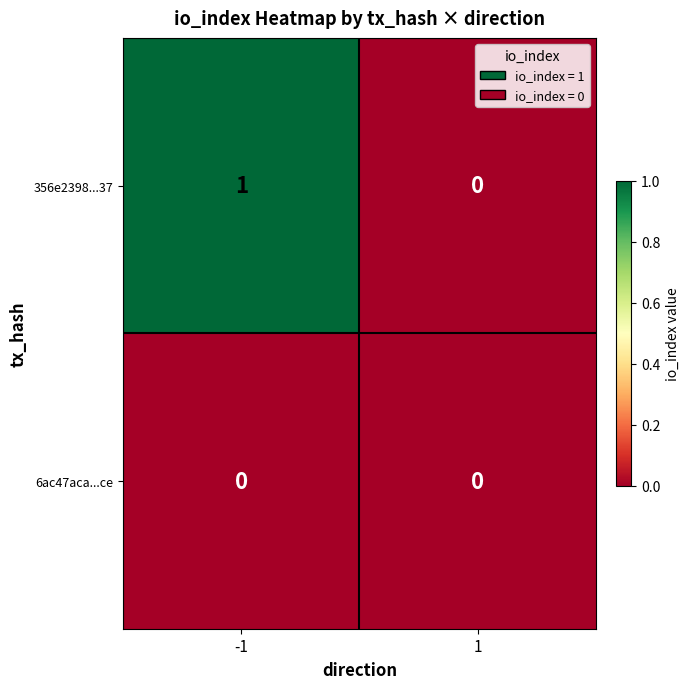

Is it true that 356e2398...37 equals 1 at -1?

True